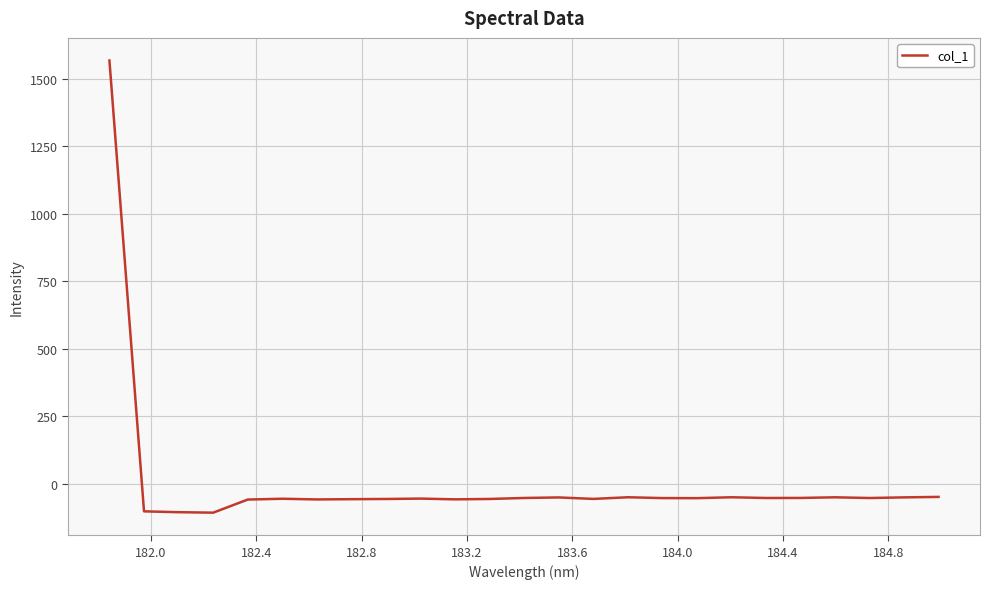

Count the number of categories in the chart.

25